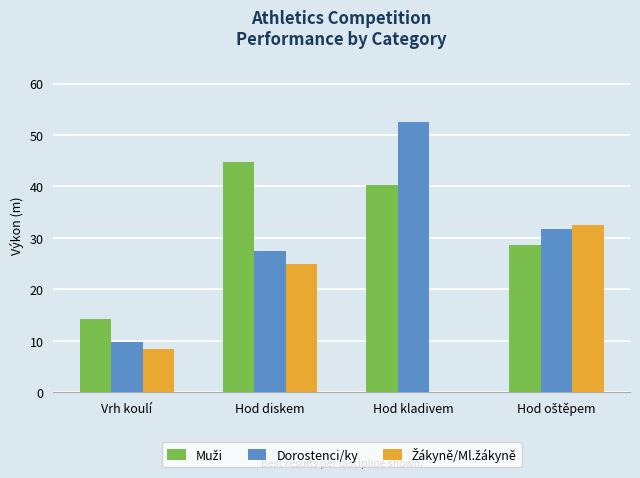

What is the highest value of the Dorostenci/ky series?

52.6